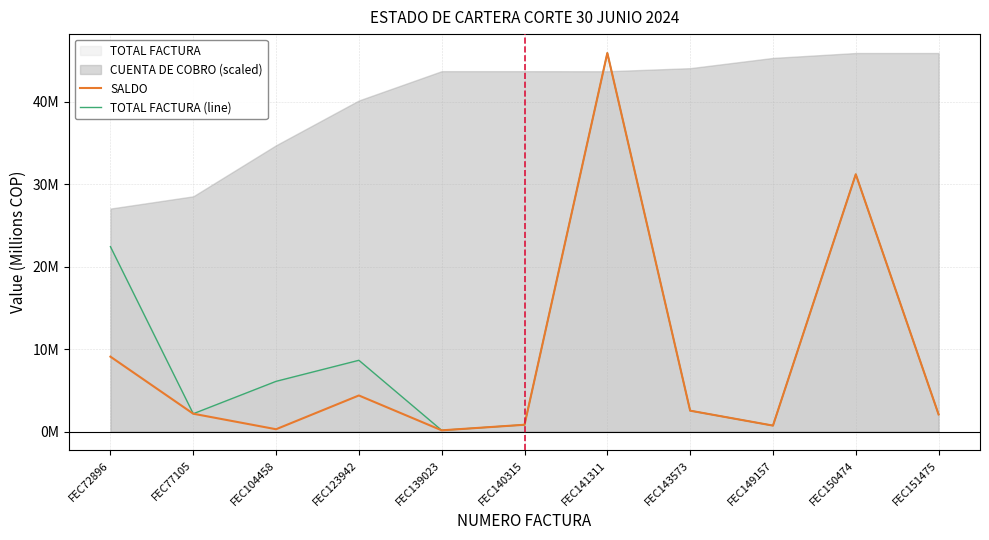

Which category has the highest value in the TOTAL FACTURA (line) series?

FEC141311